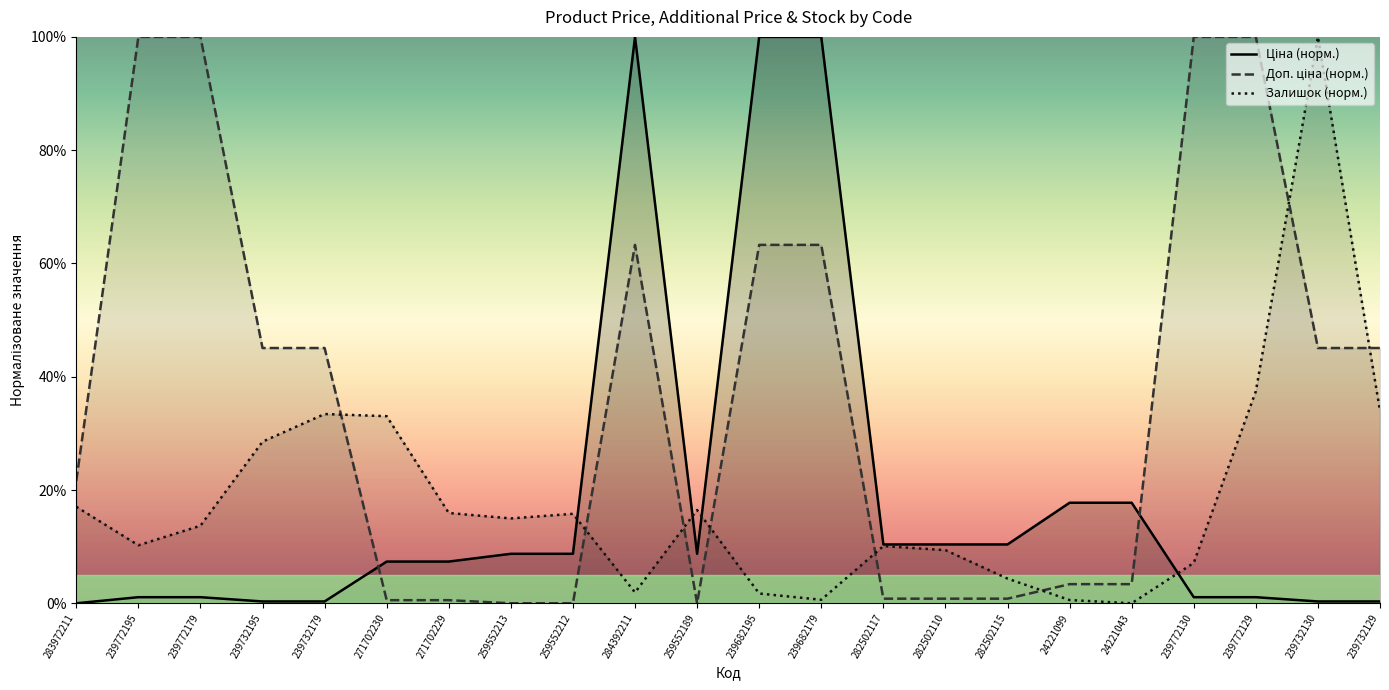

Read the Ціна (норм.) value at 284392211.

100.0